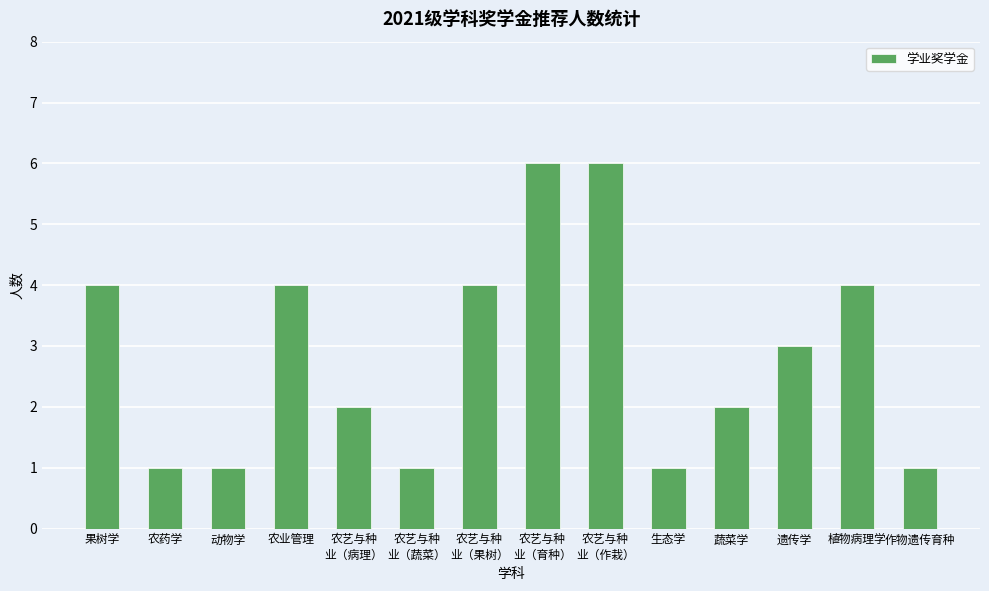

Which has a higher value, 植物病理学 or 动物学?

植物病理学